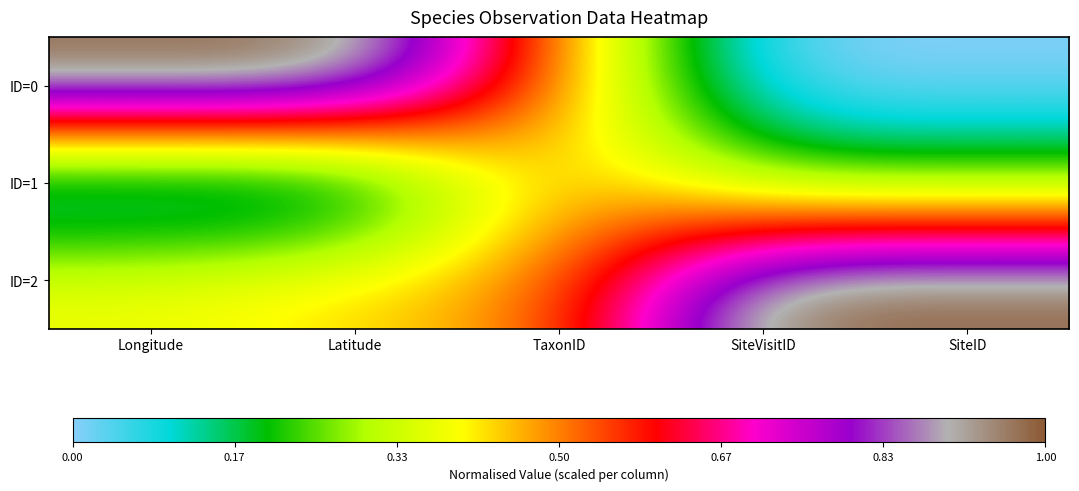

Reading right to left, what are all the values shown in this chart?

ID=0: SiteID=0.0	SiteVisitID=0.0	TaxonID=0.5	Latitude=1.0	Longitude=1.0
ID=1: SiteID=0.2	SiteVisitID=0.2	TaxonID=0.5	Latitude=0.0	Longitude=0.0
ID=2: SiteID=1.0	SiteVisitID=1.0	TaxonID=0.5	Latitude=0.4	Longitude=0.4